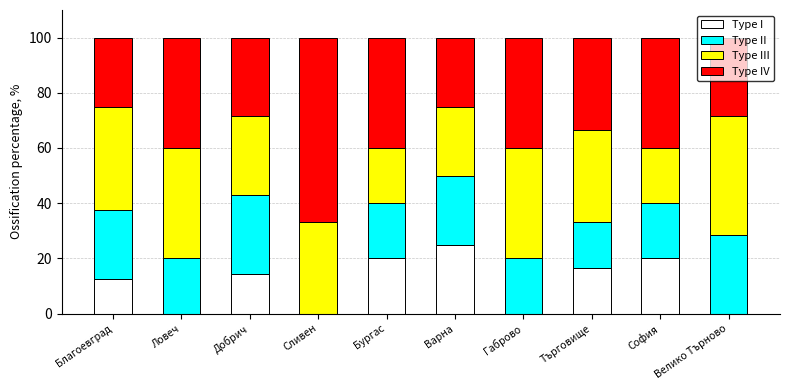

True or false: Type I has a value of 0.0 at Сливен.

True